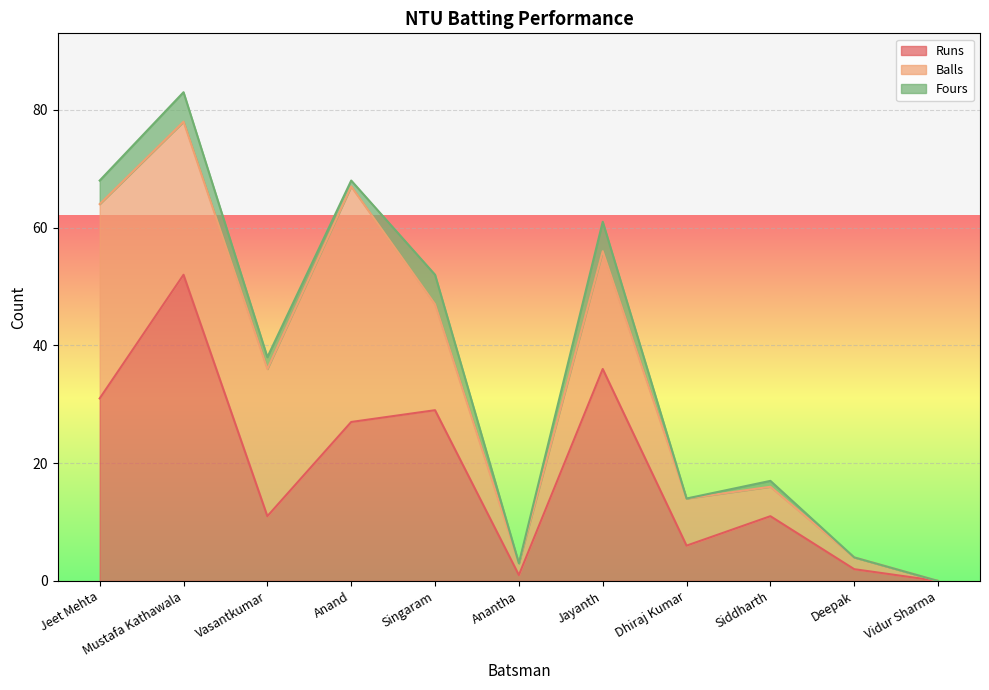

Which category has the highest value in the Runs series?

Mustafa Kathawala